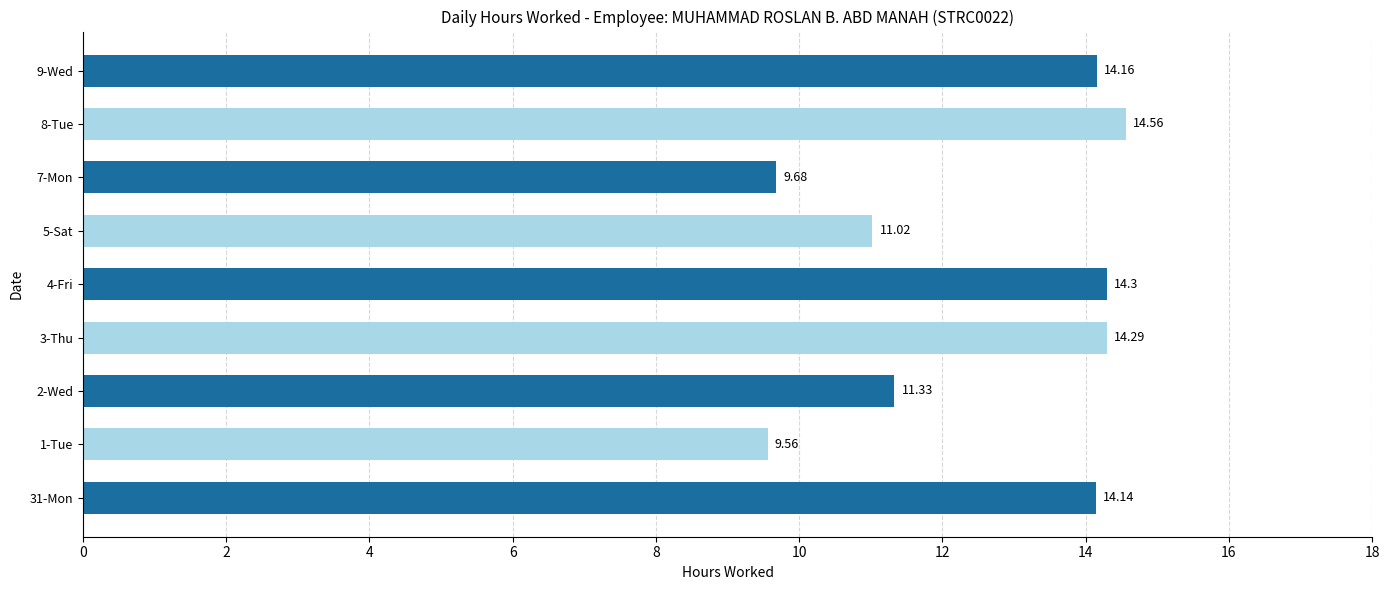

Are the bars horizontal?

Yes